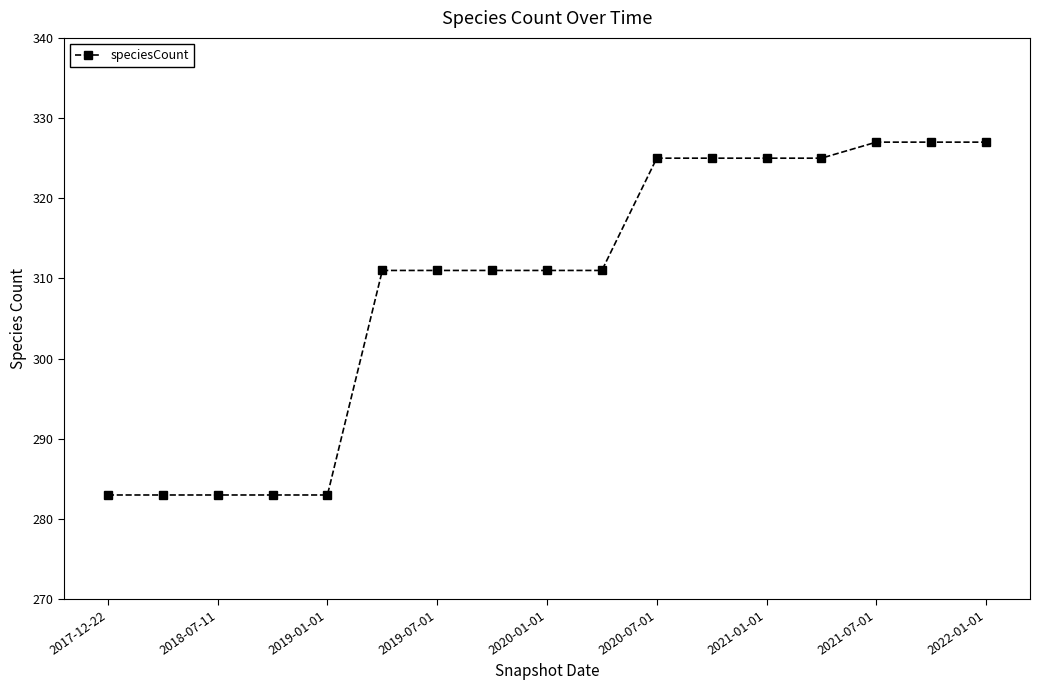

Reading right to left, transcribe all the data shown in this chart.

327	327	327	325	325	325	325	311	311	311	311	311	283	283	283	283	283